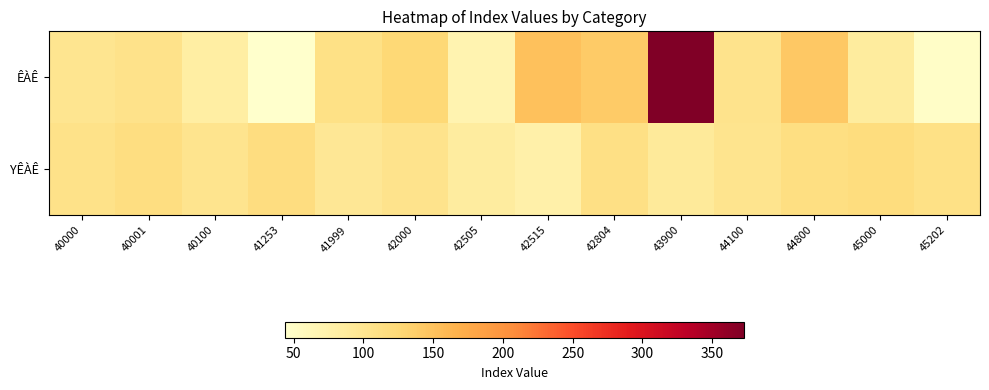

At which category is the sum across all series the highest?

43900